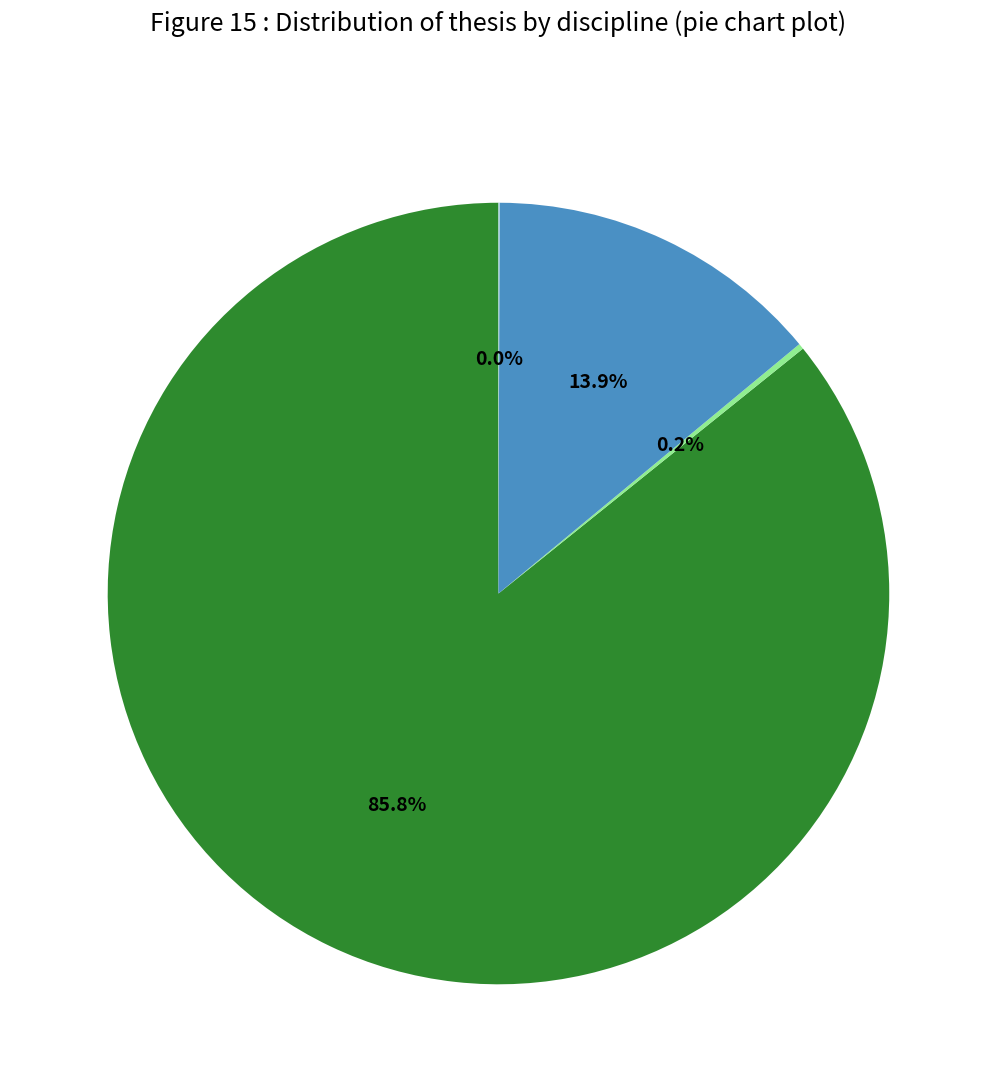

Is there any slice that represents more than half of the pie?

Yes